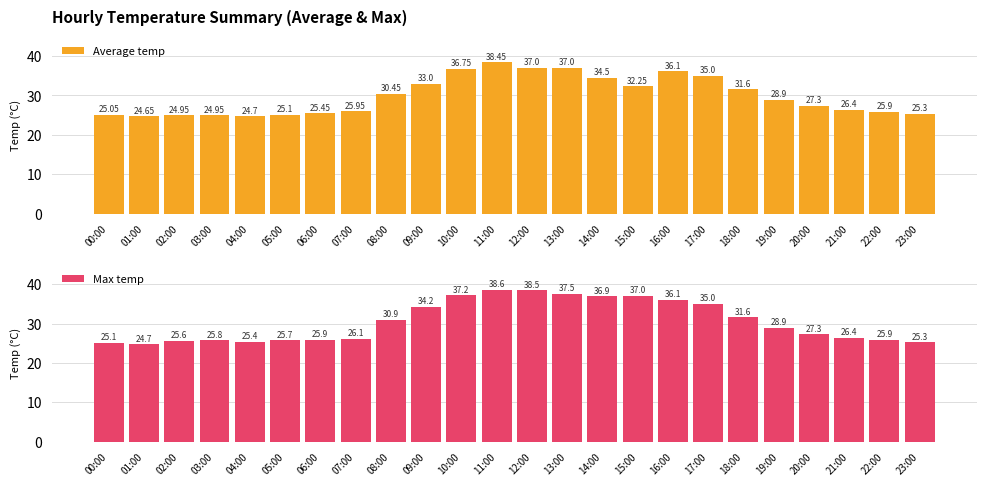

At which category is the sum across all series the highest?

11:00